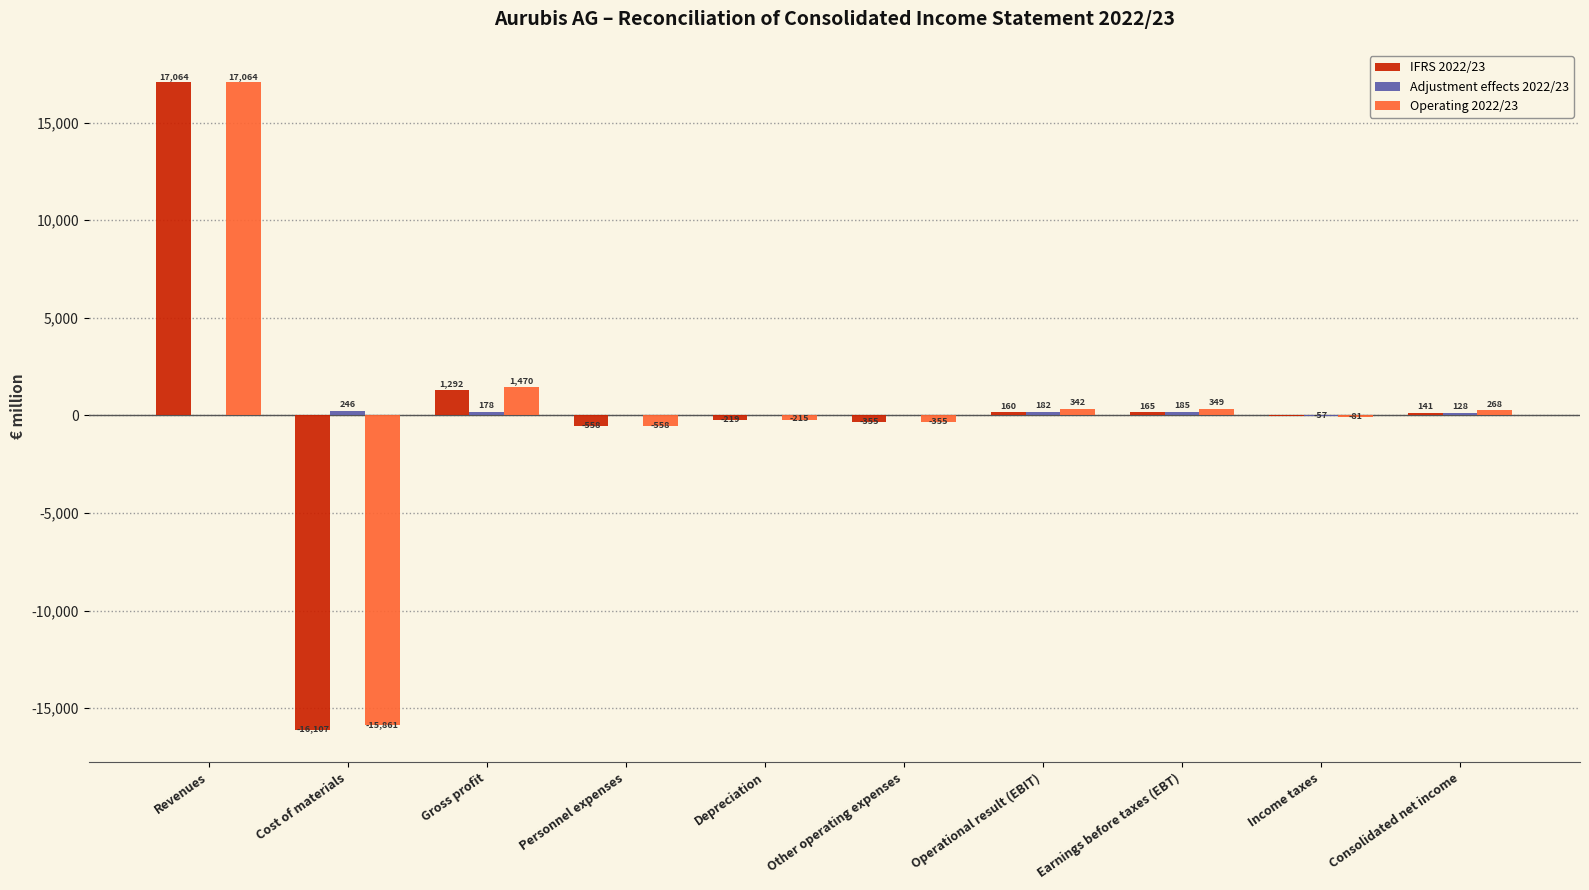

What is the greatest value displayed?

17064